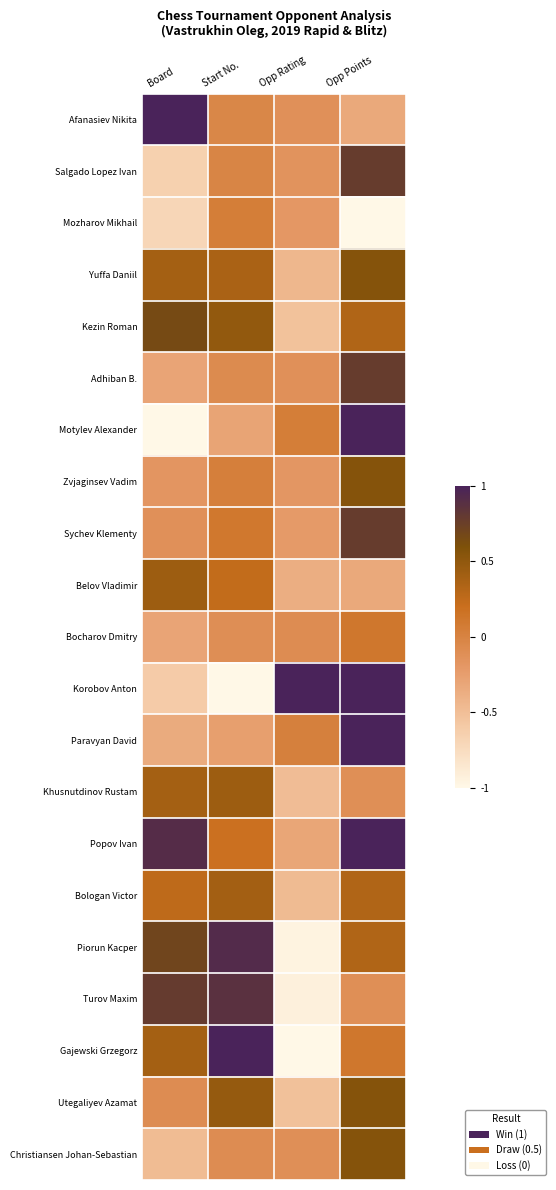

Rank the series by their maximum value, from highest to lowest.

Afanasiev Nikita, Motylev Alexander, Korobov Anton, Paravyan David, Popov Ivan, Gajewski Grzegorz, Piorun Kacper, Turov Maxim, Salgado Lopez Ivan, Adhiban B., Sychev Klementy, Kezin Roman, Yuffa Daniil, Zvjaginsev Vadim, Utegaliyev Azamat, Christiansen Johan-Sebastian, Khusnutdinov Rustam, Belov Vladimir, Bologan Victor, Bocharov Dmitry, Mozharov Mikhail